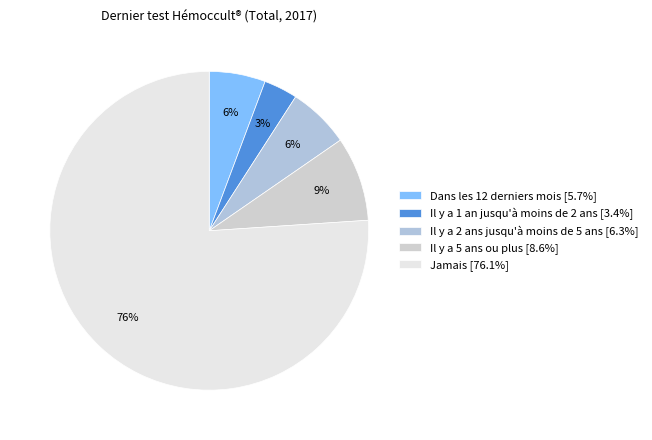

To the nearest percent, what percentage of the pie is Il y a 5 ans ou plus?

9%